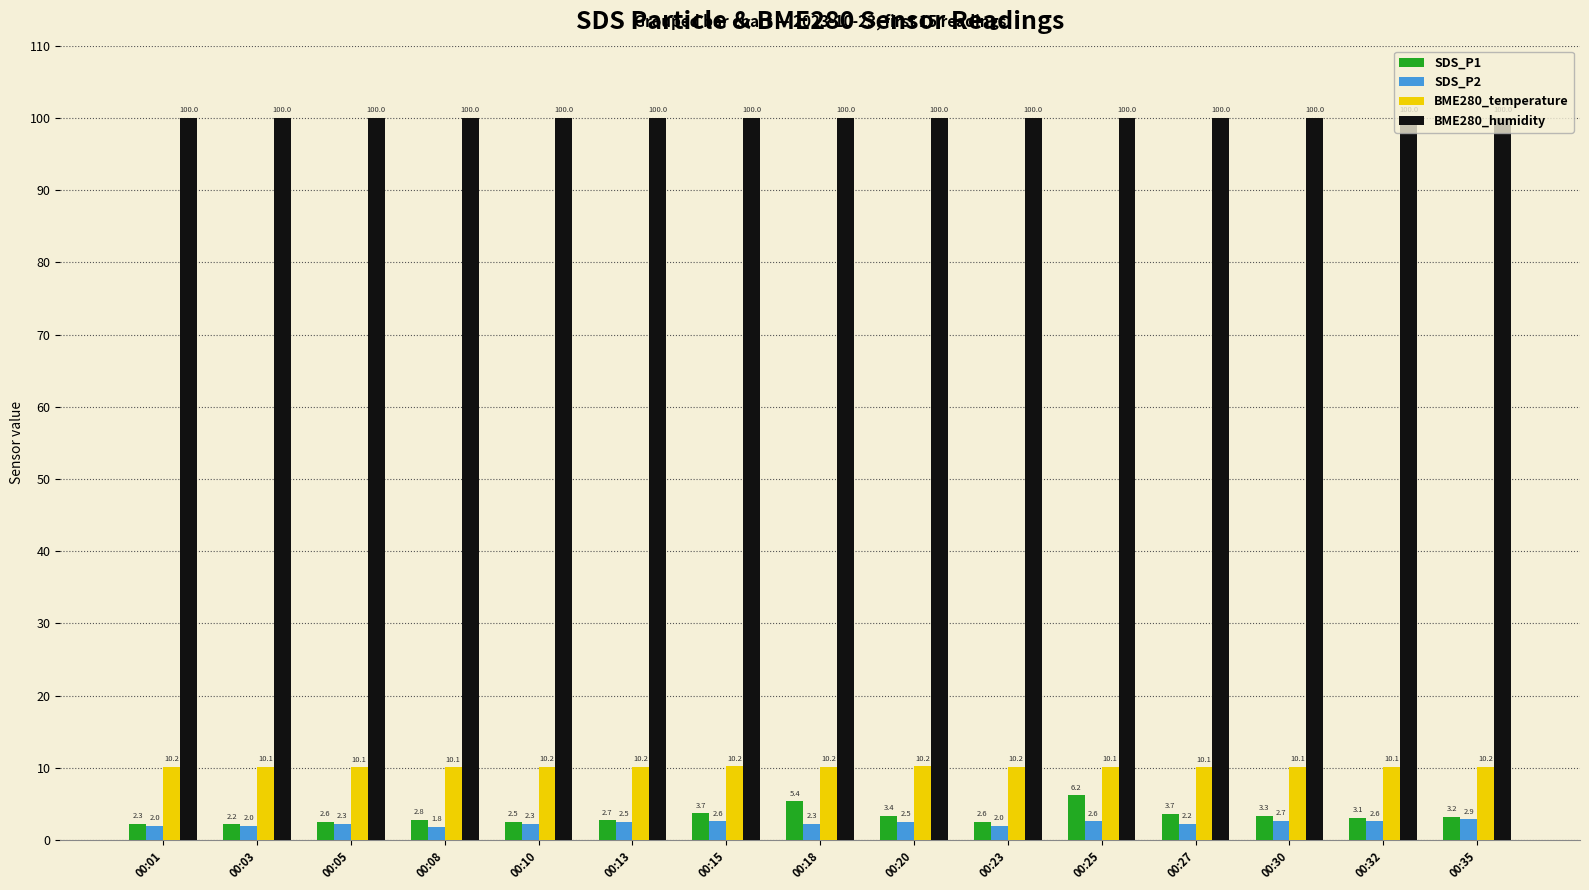

What is the minimum value for SDS_P2?

1.8